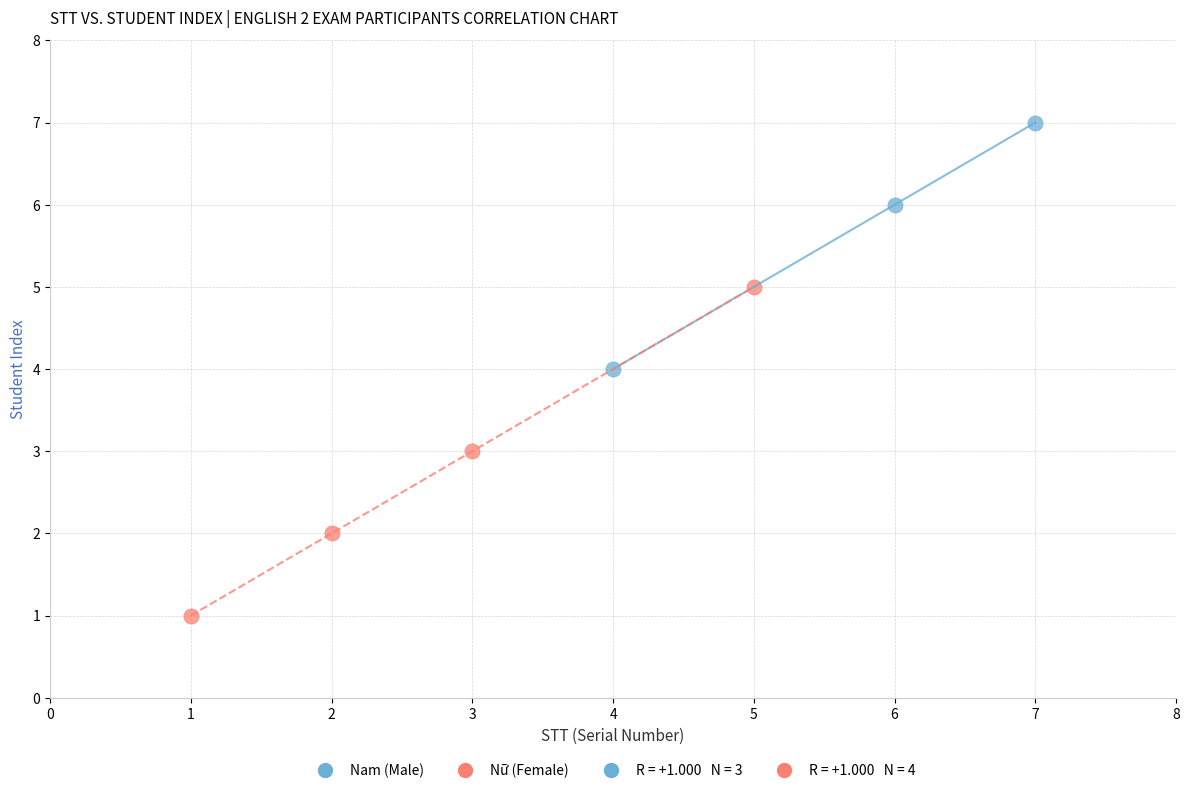

Which series has the widest spread of Y values?

Nữ (Female)